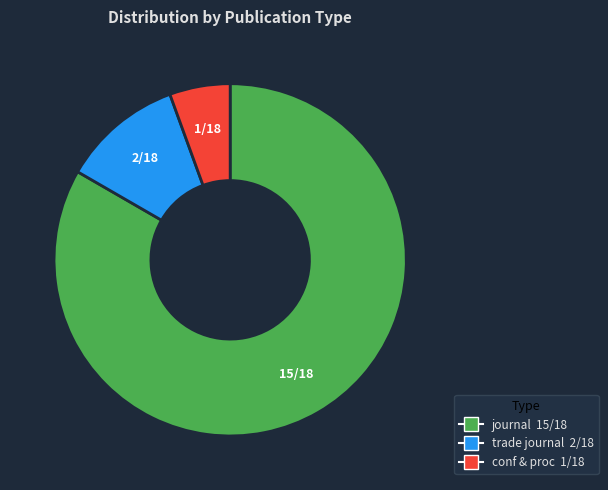

Is there a majority slice in this chart?

Yes